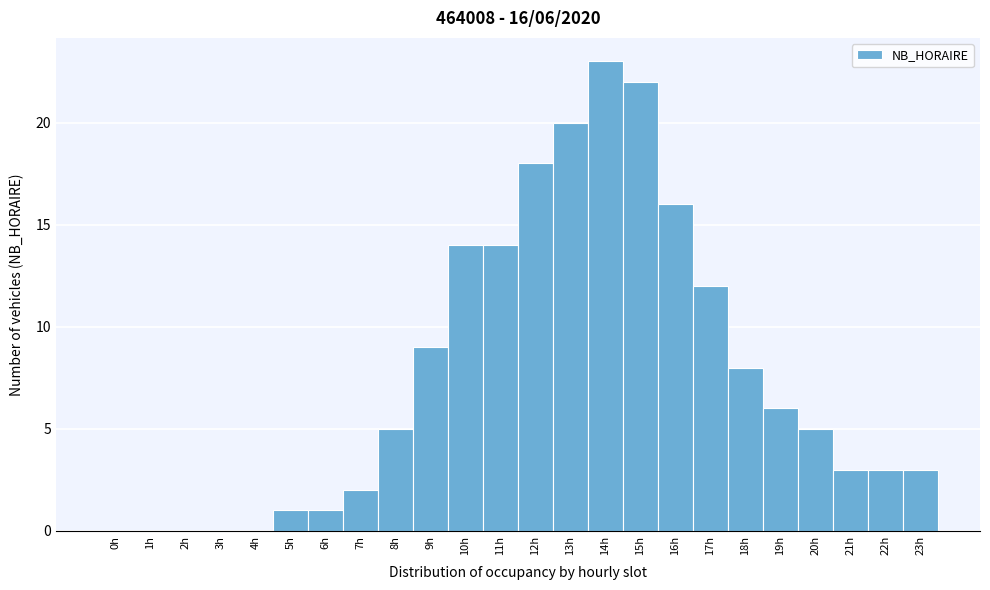

Over which range of the x-axis is the bar tallest?

13.5 to 14.5